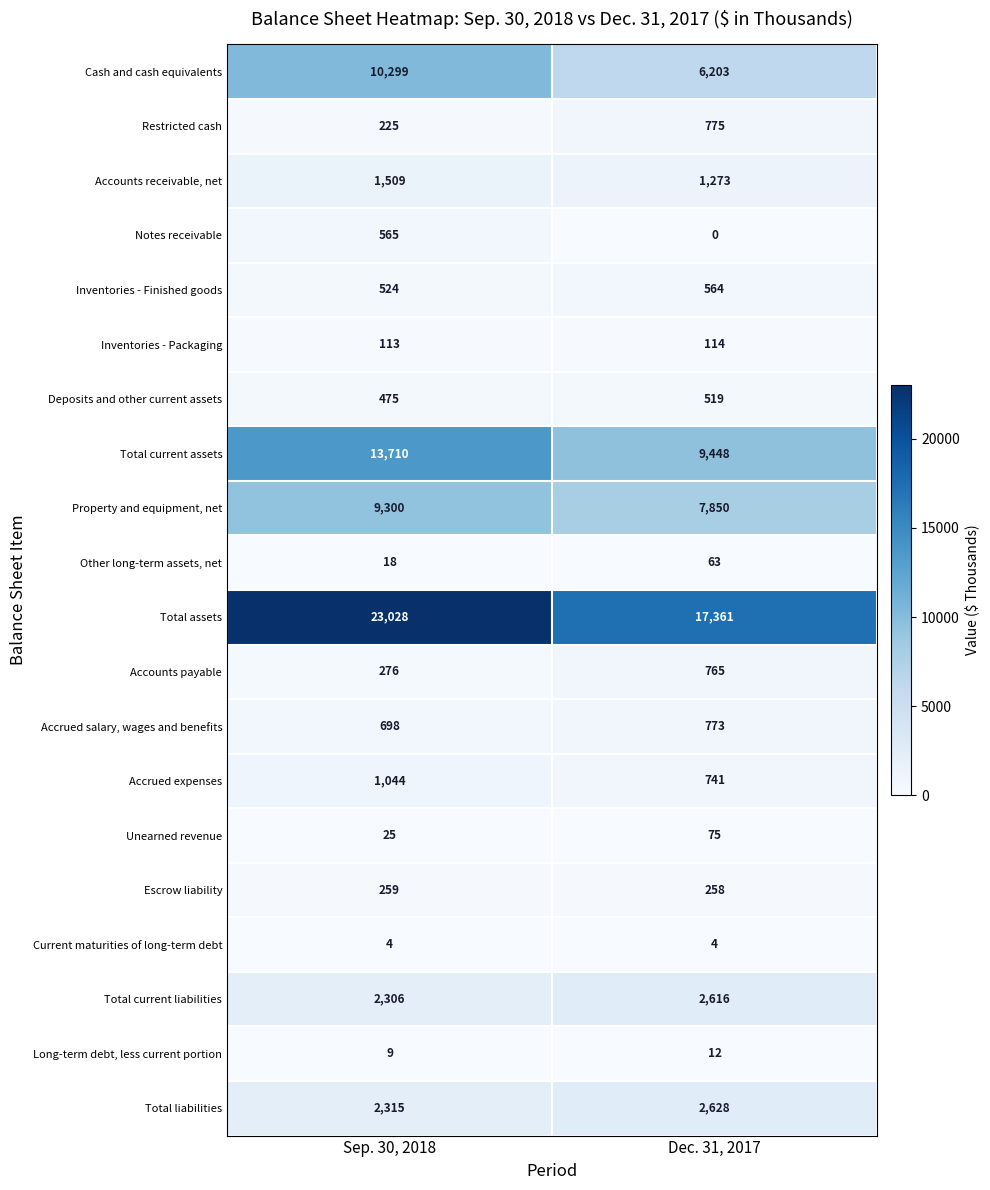

The value of Inventories - Packaging at Dec. 31, 2017 is 64. True or false?

False